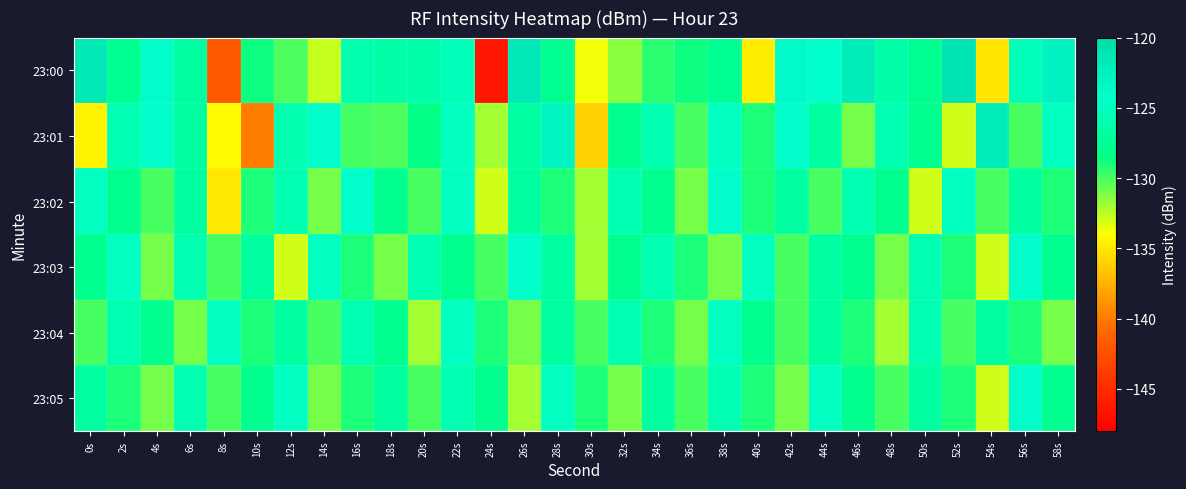

What is the spread (max minus min) of values at 40s?

9.8